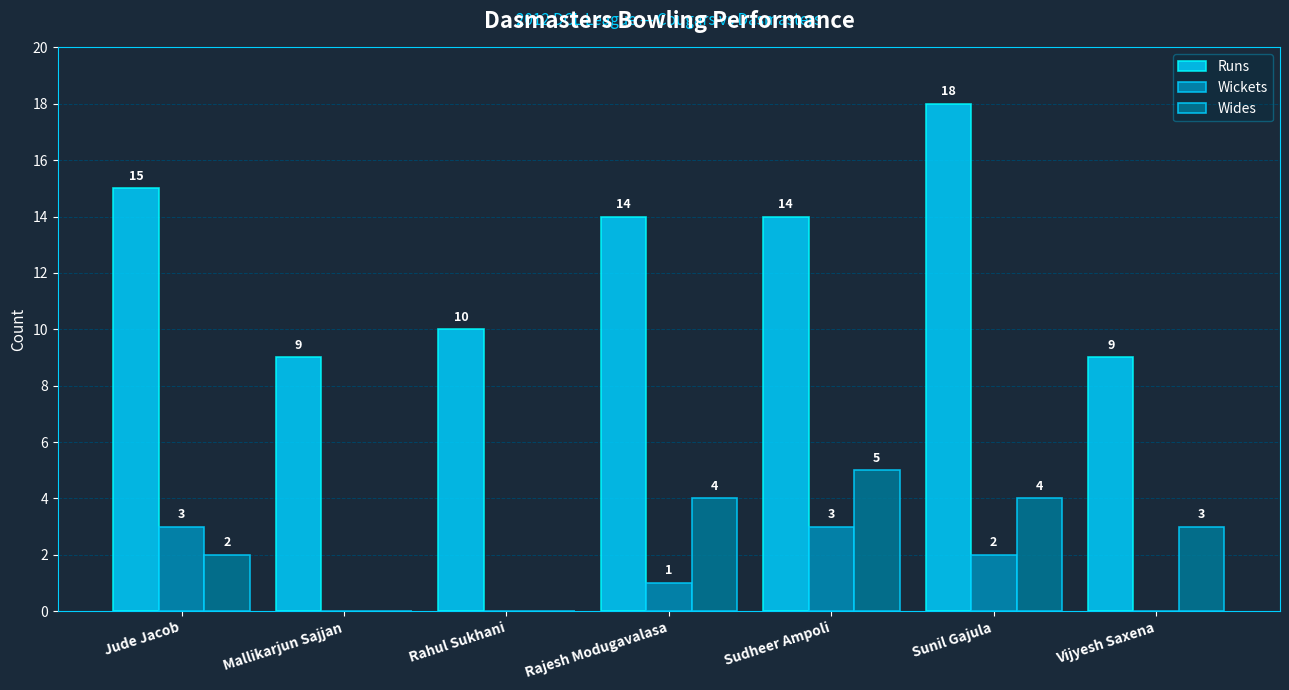

Which series changed the most between Mallikarjun Sajjan and Rajesh Modugavalasa?

Runs